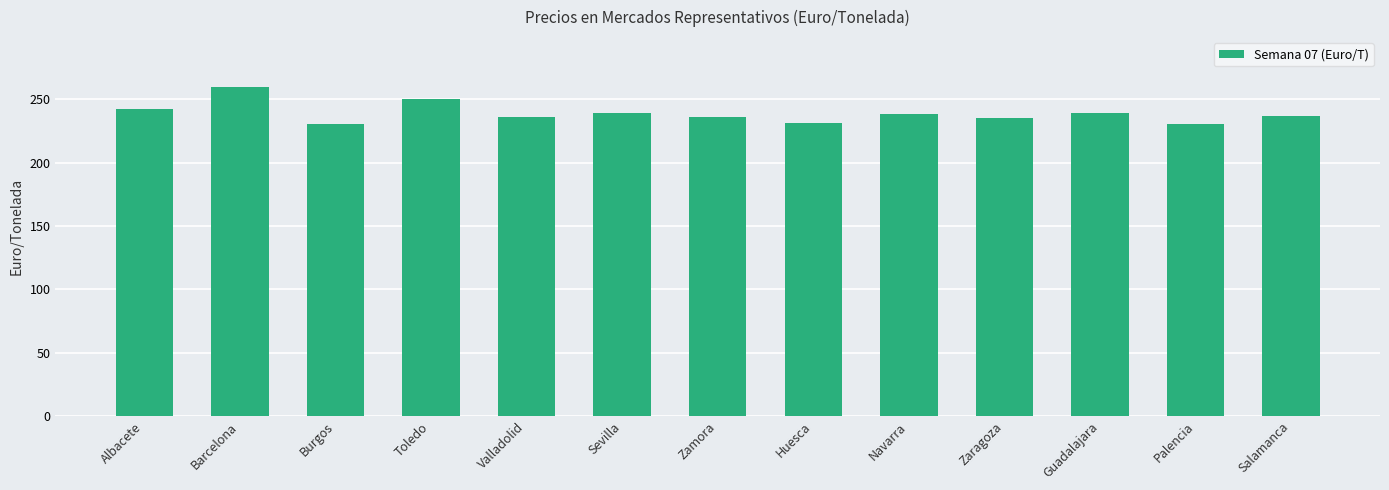

What is the maximum value shown in the chart?

260.0